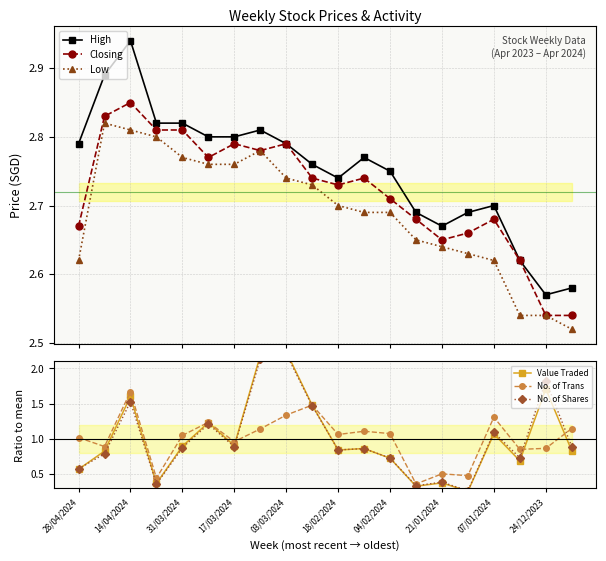

Does the chart display data point markers on the line(s)?

Yes